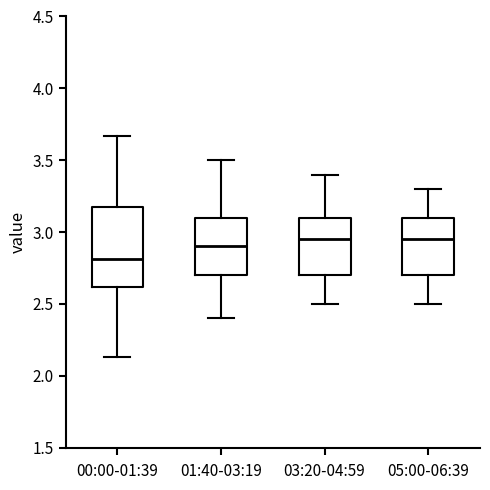

Reading left to right, read every box against the y-axis: the position of its median line, the range the box covers, and the ends of its whiskers. The values are not printed on the chart, so give them approximately, as read against the axis.

00:00-01:39: median 2.80, box 2.60 to 3.20, whiskers 2.15 to 3.65
01:40-03:19: median 2.90, box 2.70 to 3.10, whiskers 2.40 to 3.50
03:20-04:59: median 2.95, box 2.70 to 3.10, whiskers 2.50 to 3.40
05:00-06:39: median 2.95, box 2.70 to 3.10, whiskers 2.50 to 3.30